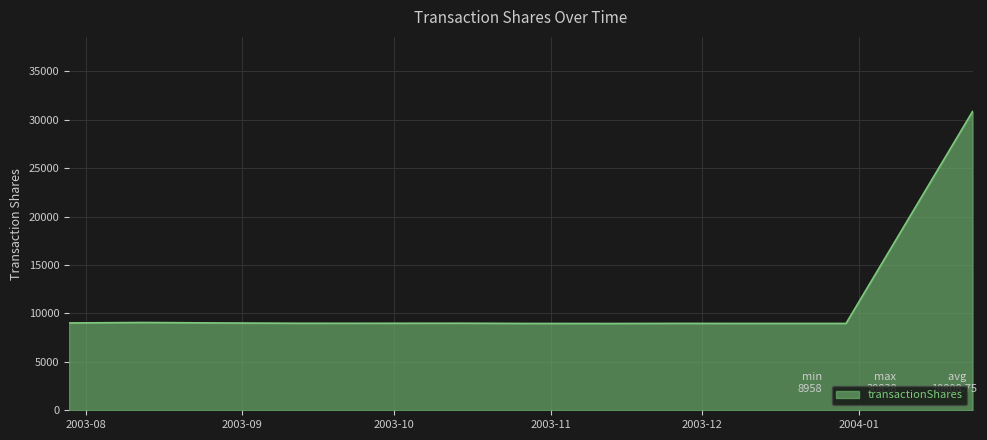

Does the chart have visible grid lines?

Yes